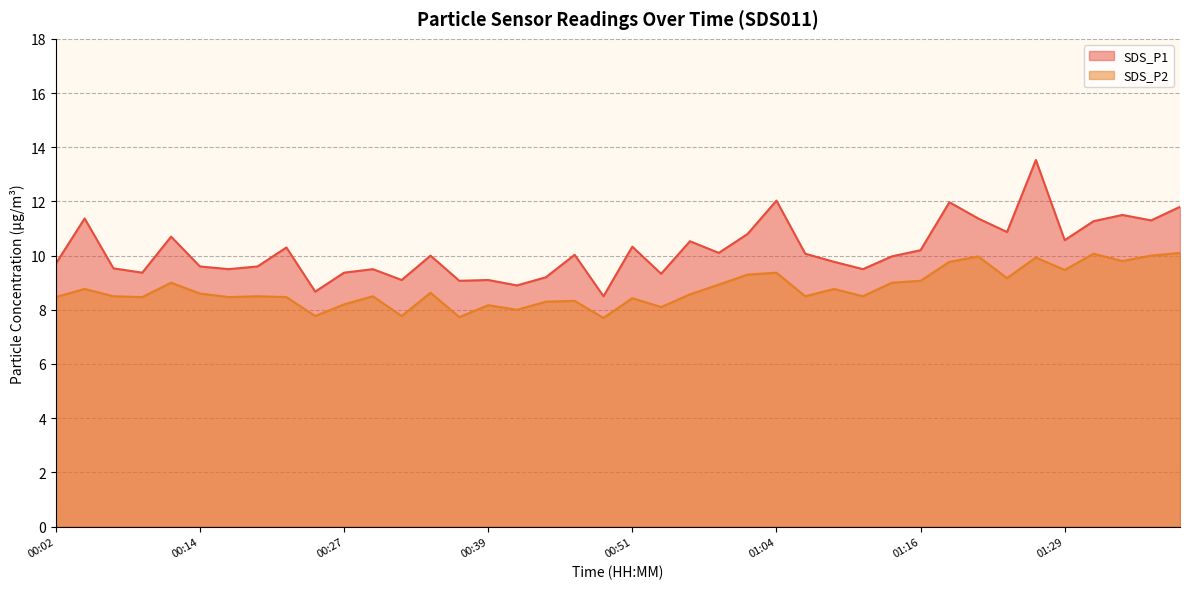

What is the minimum value for SDS_P1?

8.5